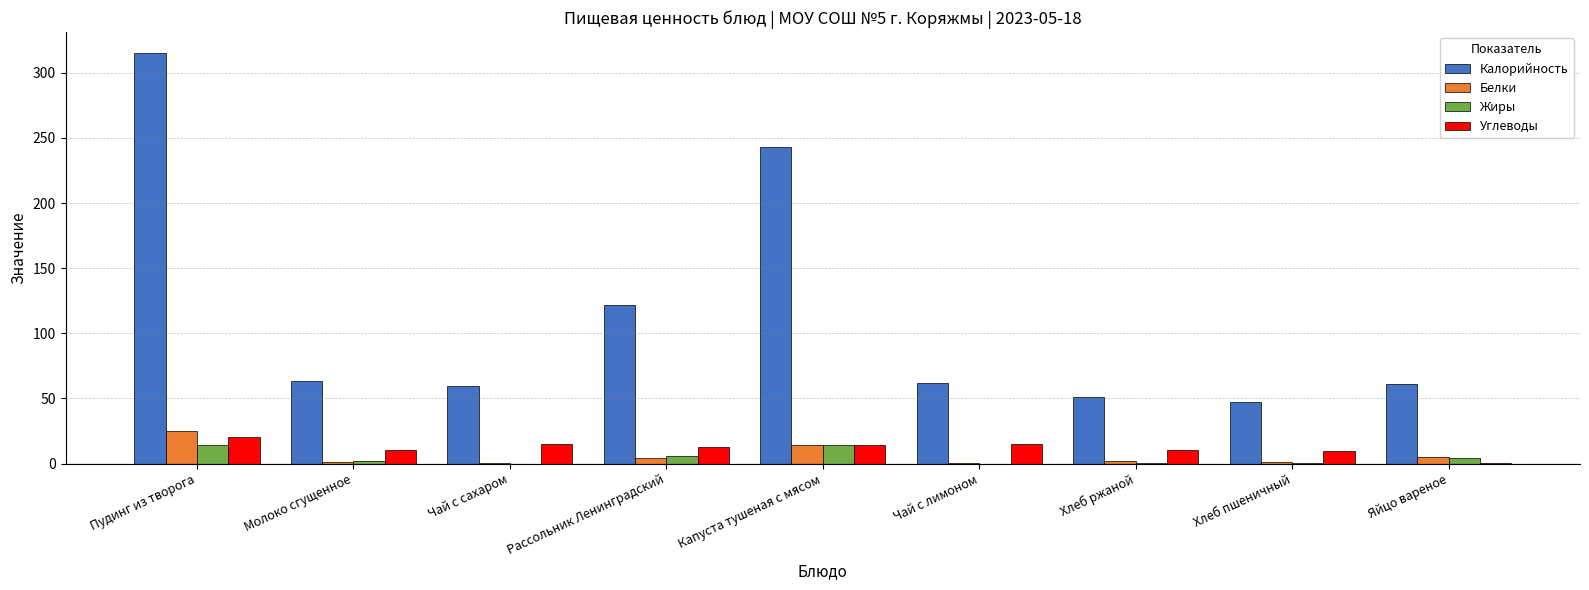

At which category does the chart reach its peak across all series?

Пудинг из творога